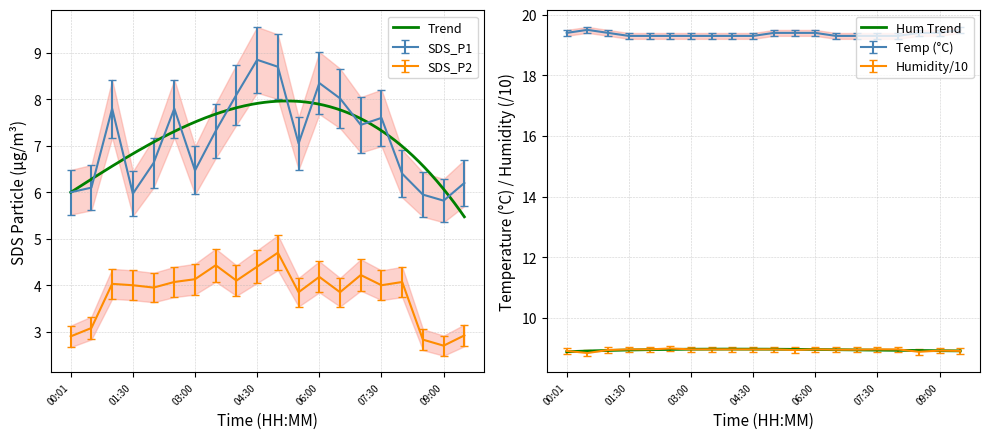

True or false: Temp has more than 1 interior local peaks.

False